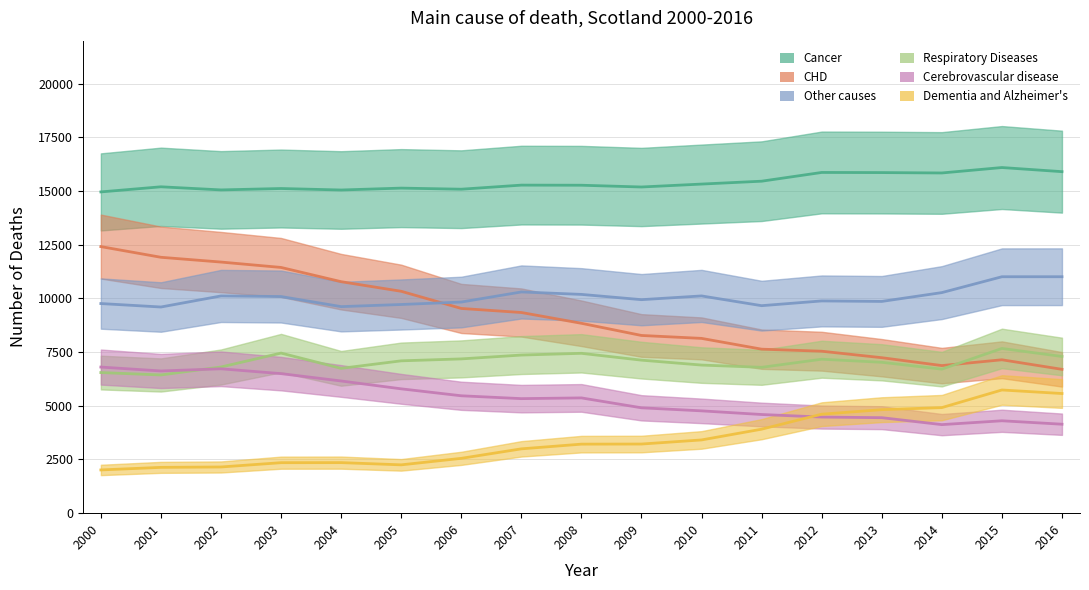

The value of CHD at 2009 is 8274. True or false?

True